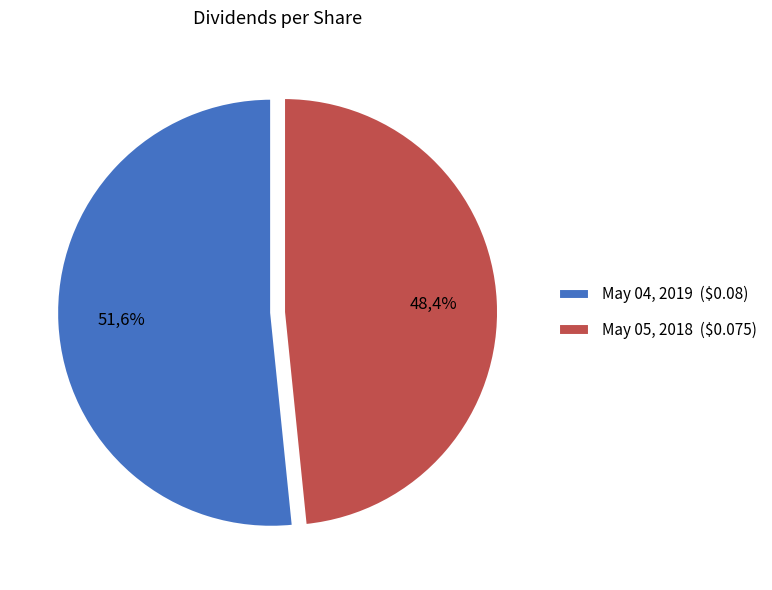

To the nearest percent, what is the average slice percentage?

50%